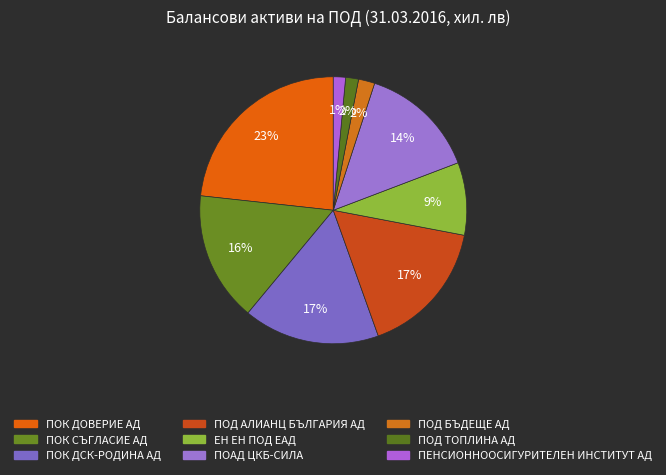

Count the number of slices in the pie.

9